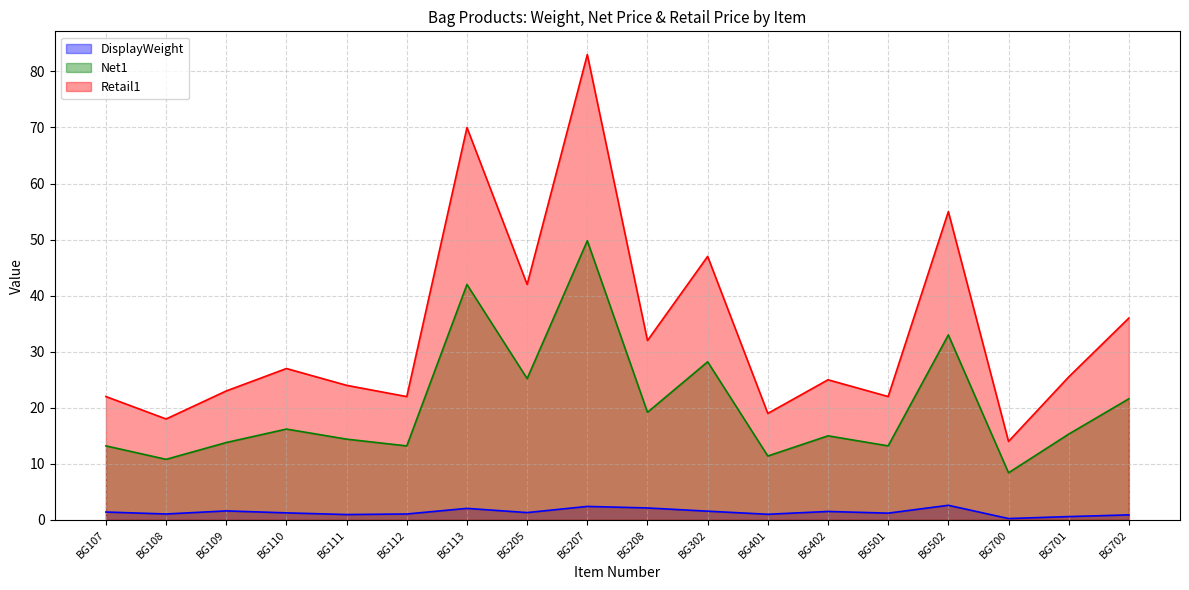

In Retail1, how many points are higher than both neighbors (excluding endpoints)?

6